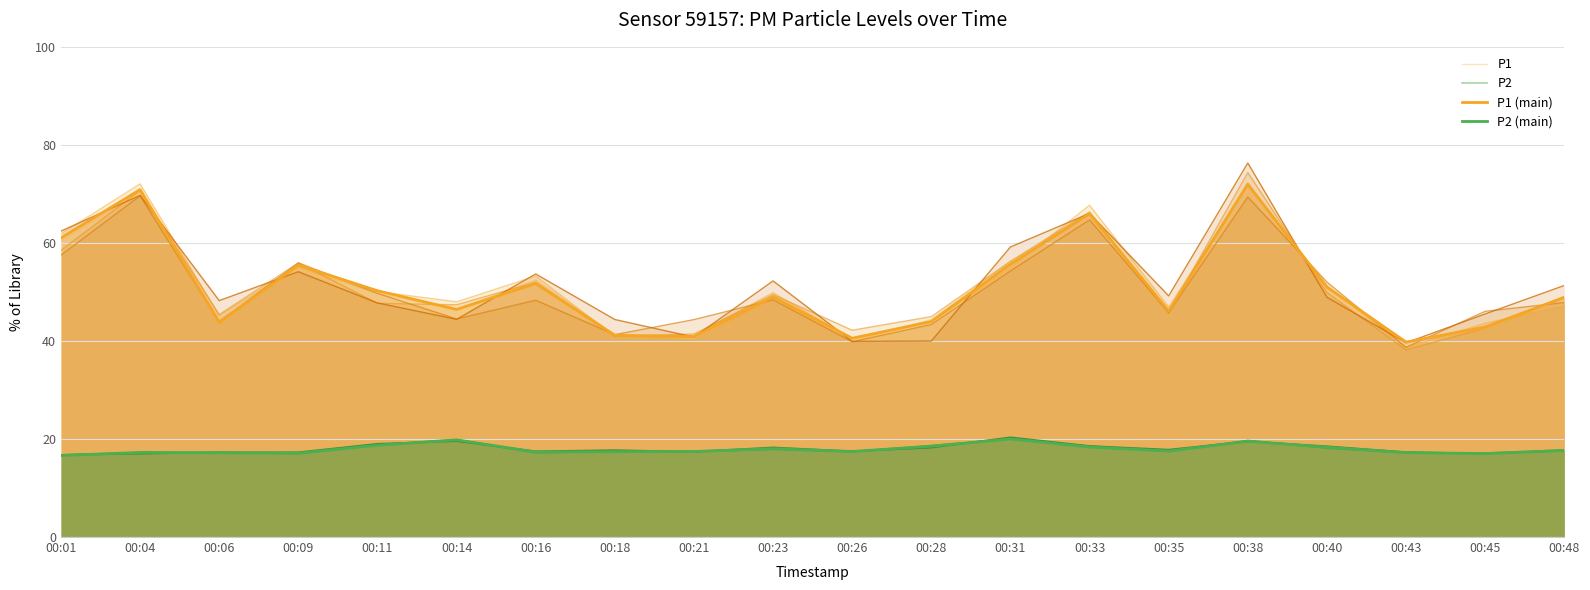

At which category is the sum across all series the highest?

00:38